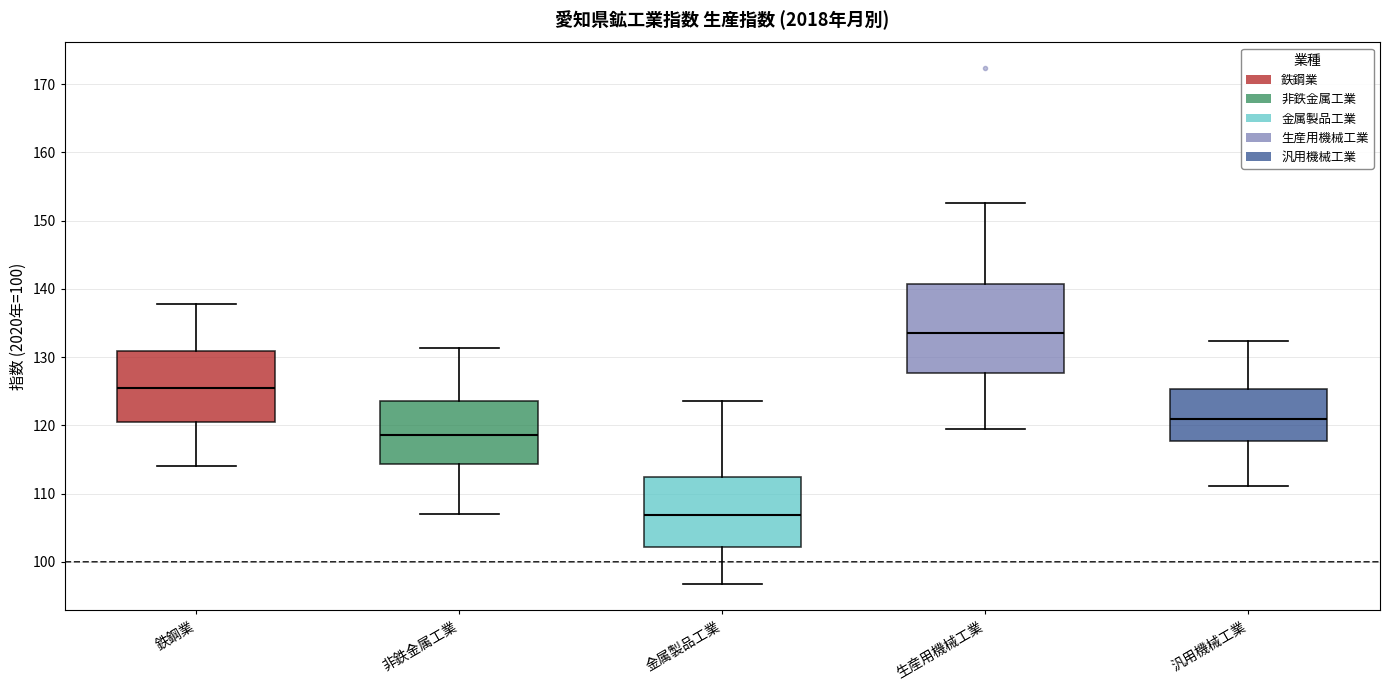

Reading left to right, transcribe this box plot: for each box, give where its median line is, the range the box spans, and where its two whiskers end, as read against the y-axis. The values are not printed on the chart, so give them approximately, as read against the axis.

鉄鋼業: median 125, box 120 to 131, whiskers 114 to 138
非鉄金属工業: median 119, box 114 to 124, whiskers 107 to 131
金属製品工業: median 107, box 102 to 112, whiskers 97 to 124
生産用機械工業: median 134, box 128 to 141, whiskers 120 to 153
汎用機械工業: median 121, box 118 to 125, whiskers 111 to 132